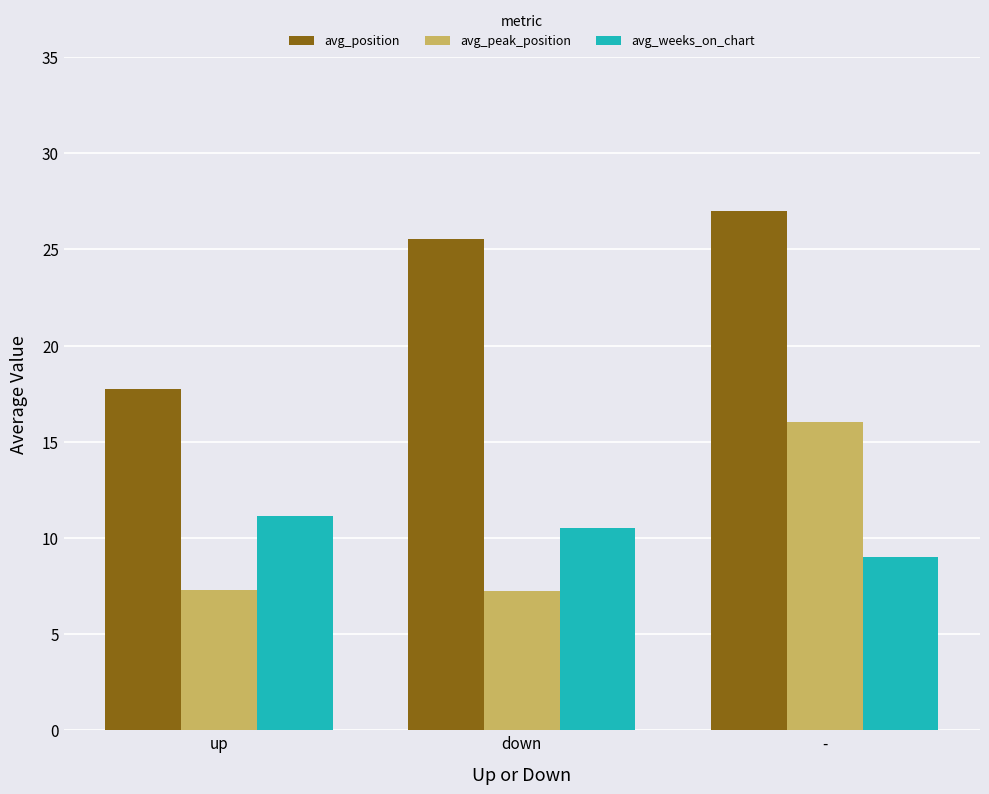

What is the difference between the highest and lowest values at -?

18.0